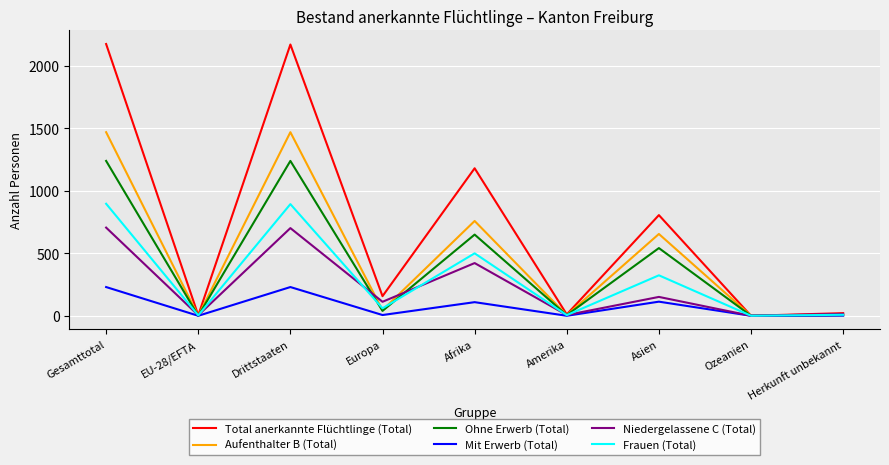

At Asien, list the series in order from smallest to largest.

Mit Erwerb (Total), Niedergelassene C (Total), Frauen (Total), Ohne Erwerb (Total), Aufenthalter B (Total), Total anerkannte Flüchtlinge (Total)